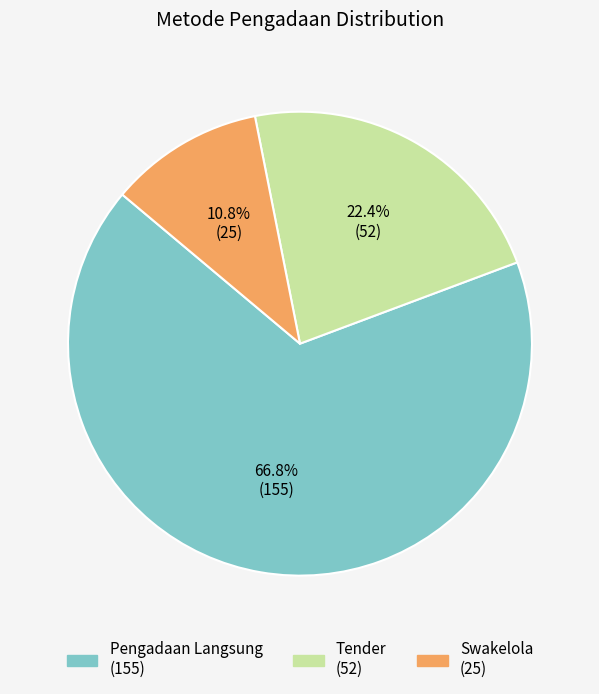

Which category has the smallest portion of the pie?

Swakelola